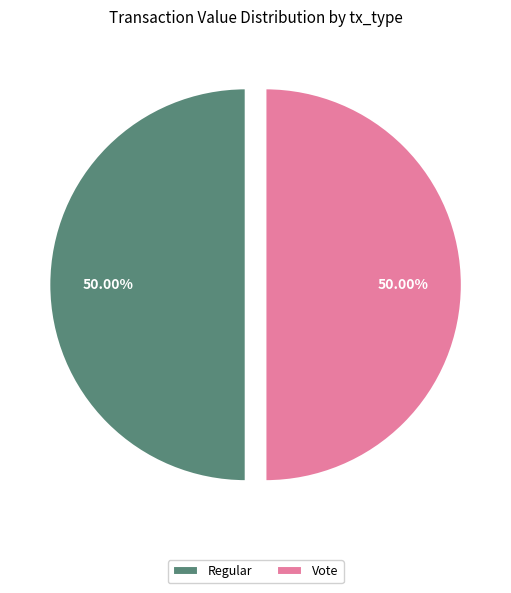

What is the ratio of the value at Vote to the value at Regular?

1.0